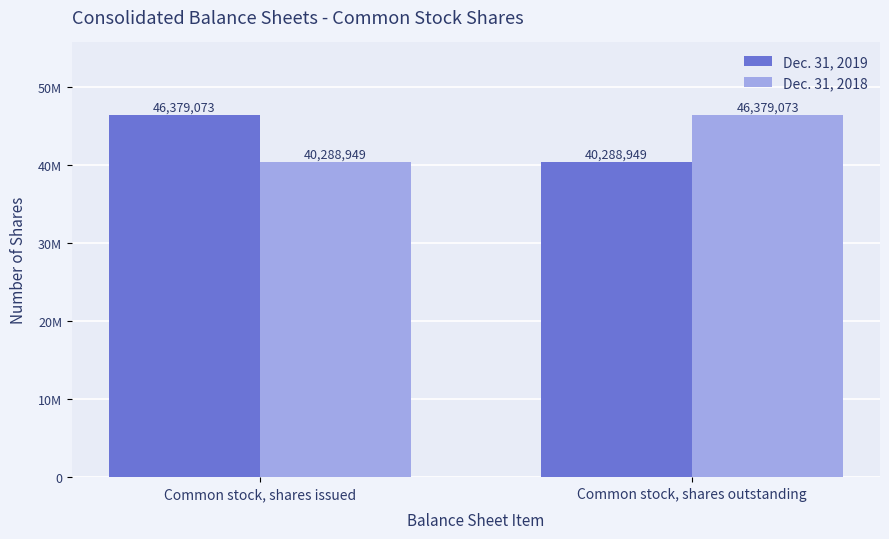

Are the bars horizontal?

No